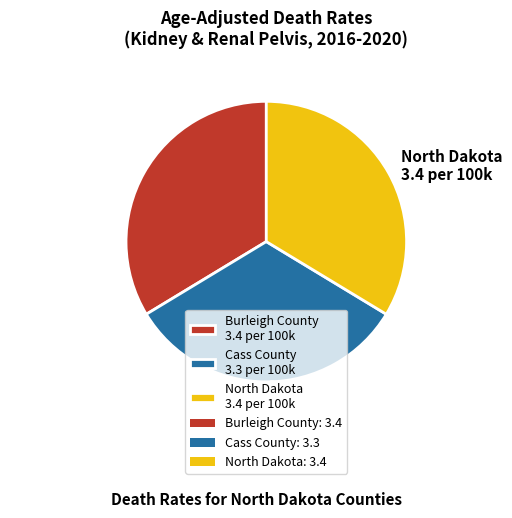

Which has a higher value, North Dakota 3.4 per 100k or Cass County 3.3 per 100k?

North Dakota 3.4 per 100k